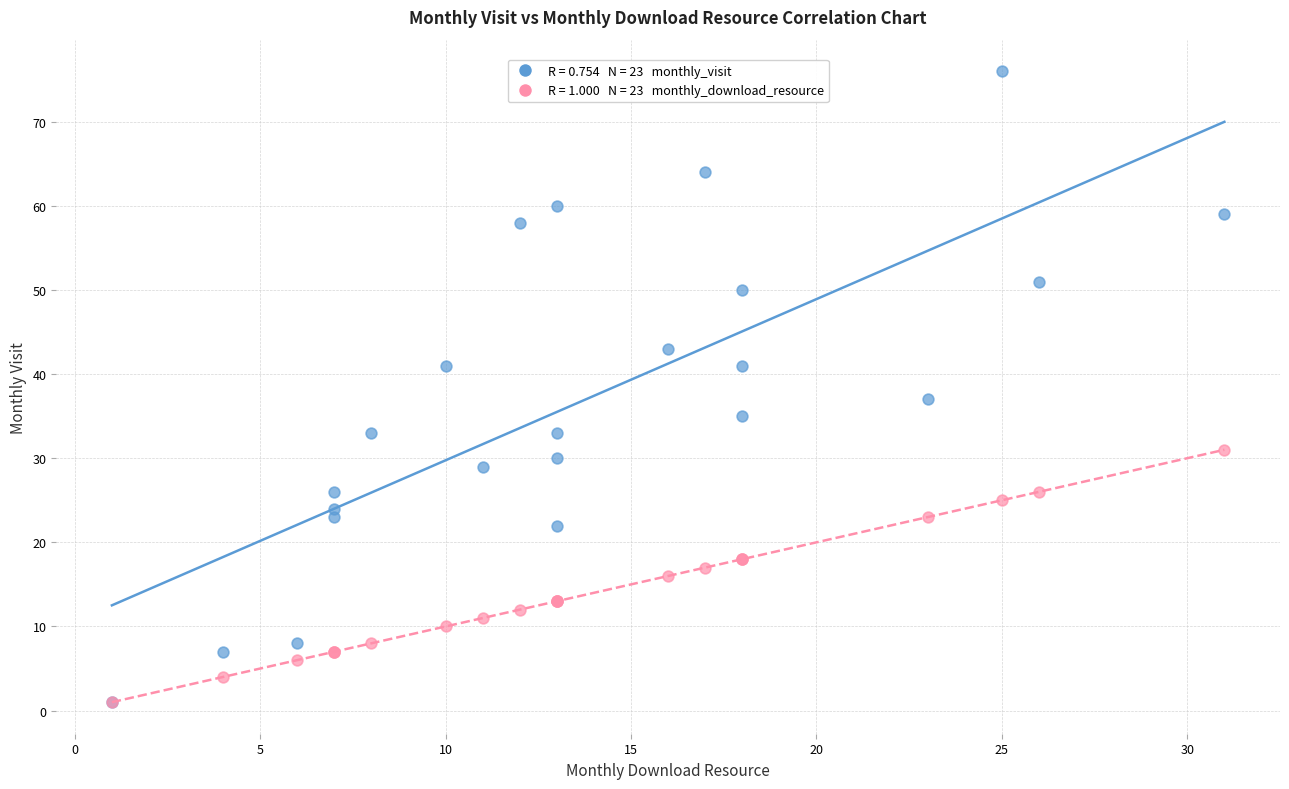

Across all series, what Y value is closest to 38?

37